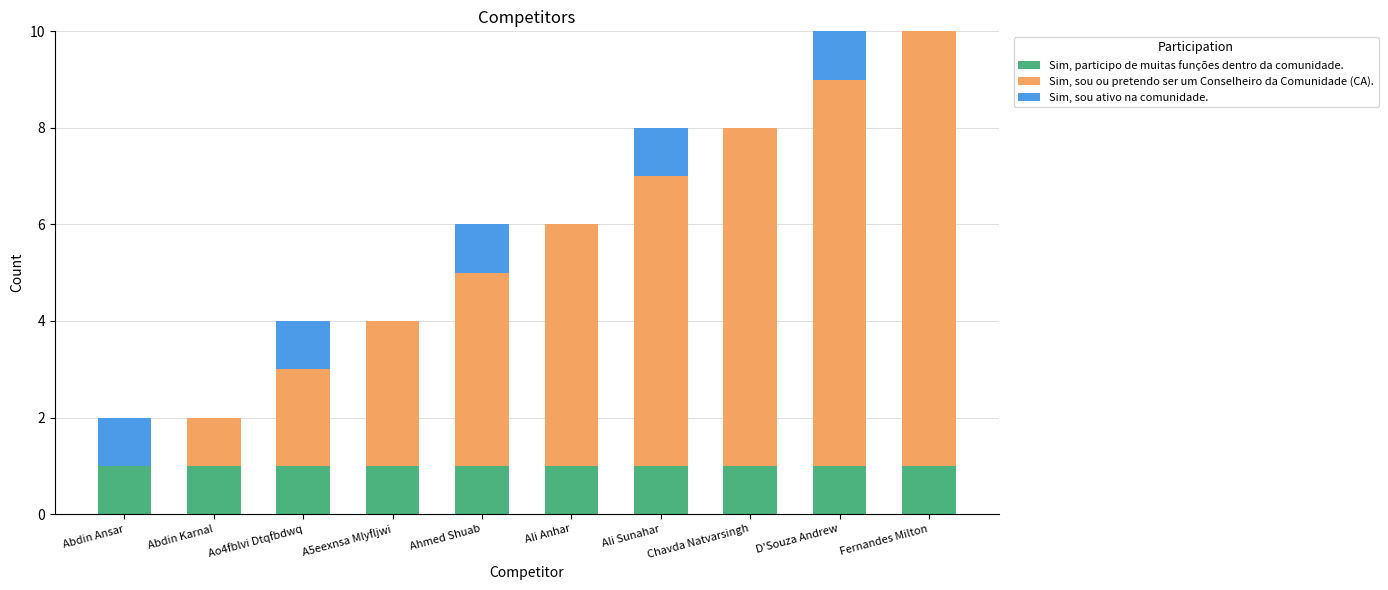

Are the bars horizontal?

No